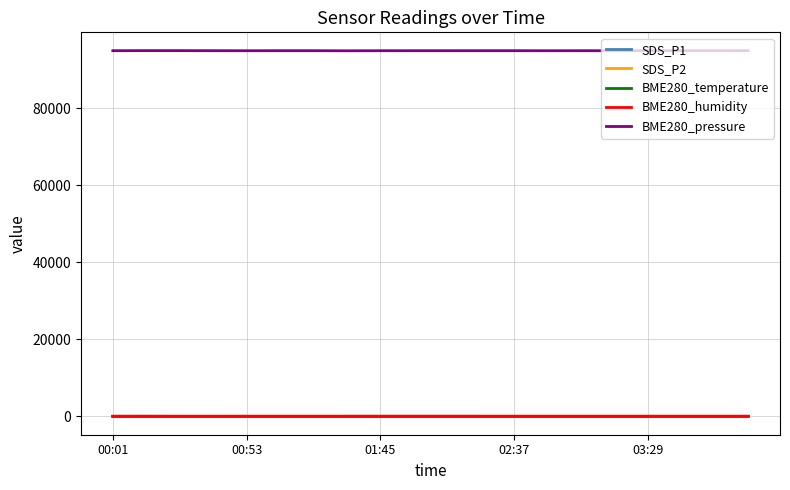

True or false: BME280_pressure and BME280_humidity cross at least once.

False